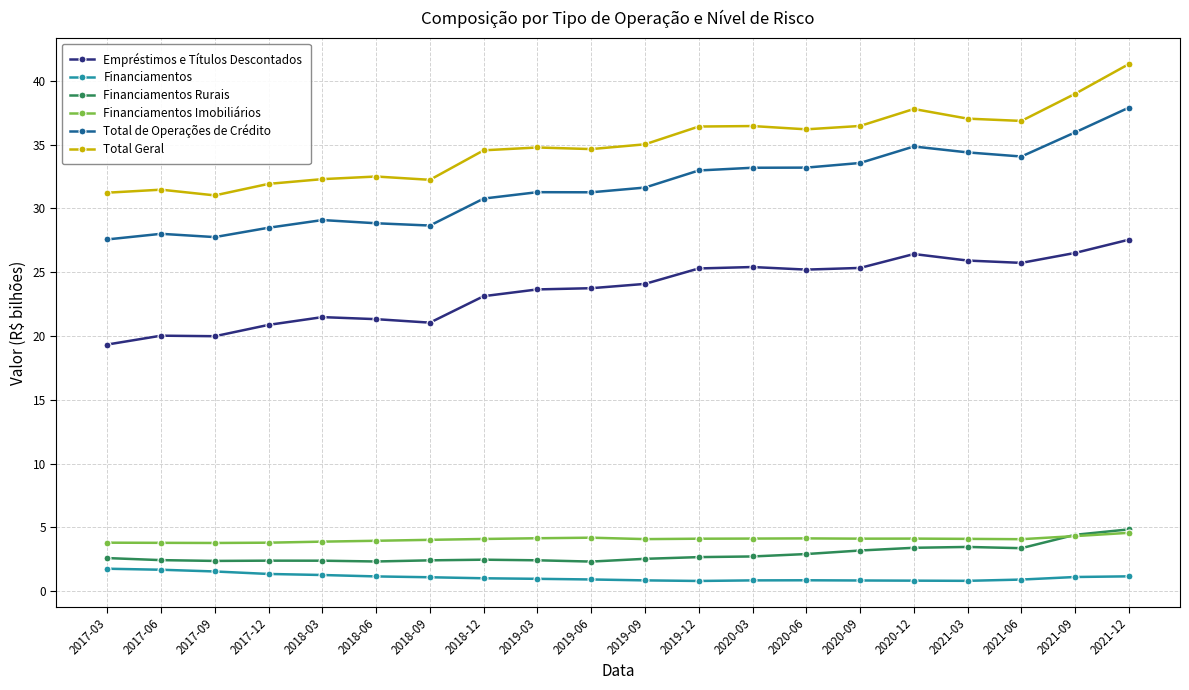

What is the difference between the highest and lowest values at 2019-06?

33.7